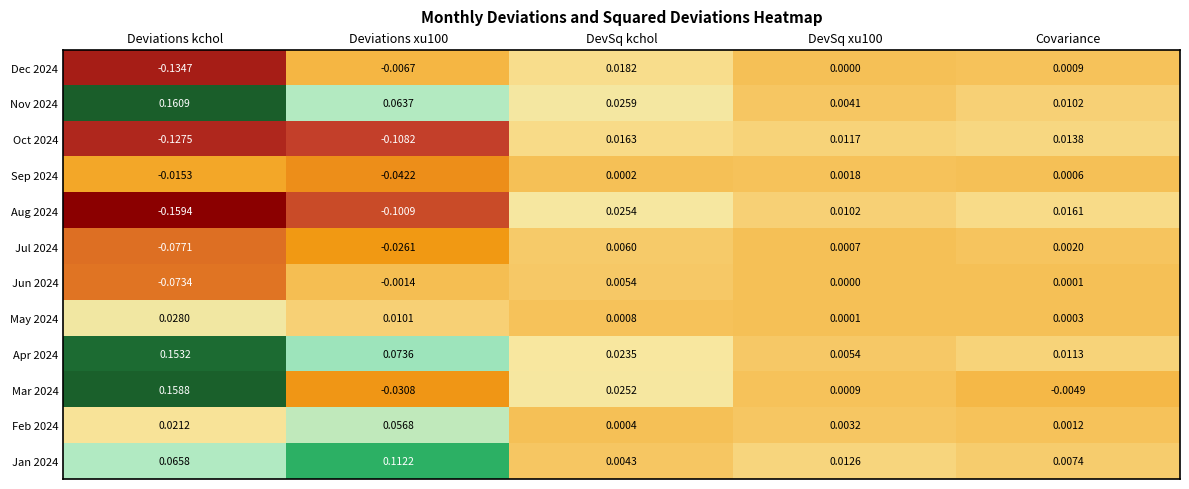

How many categories are shown in the chart?

5